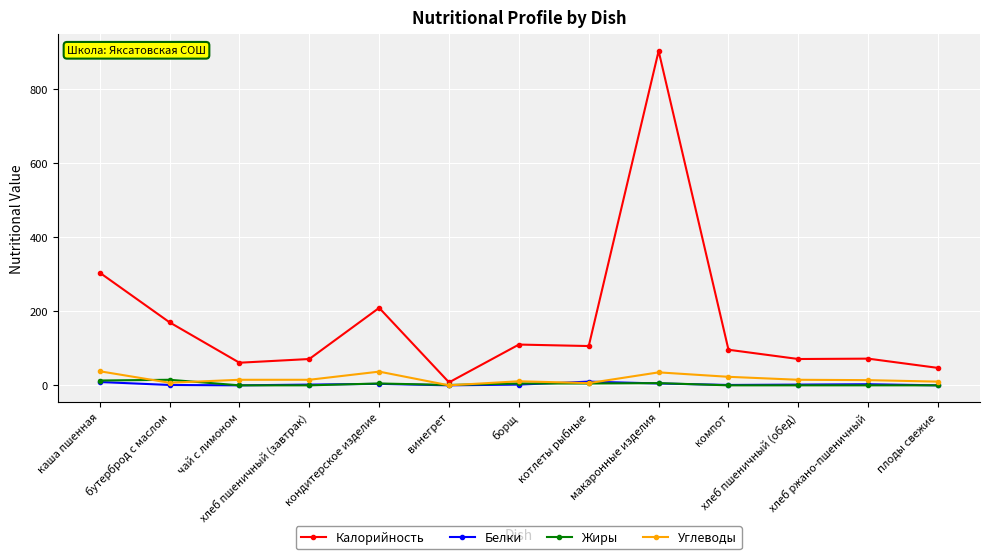

True or false: Калорийность has more than 2 points higher than both neighbors.

True